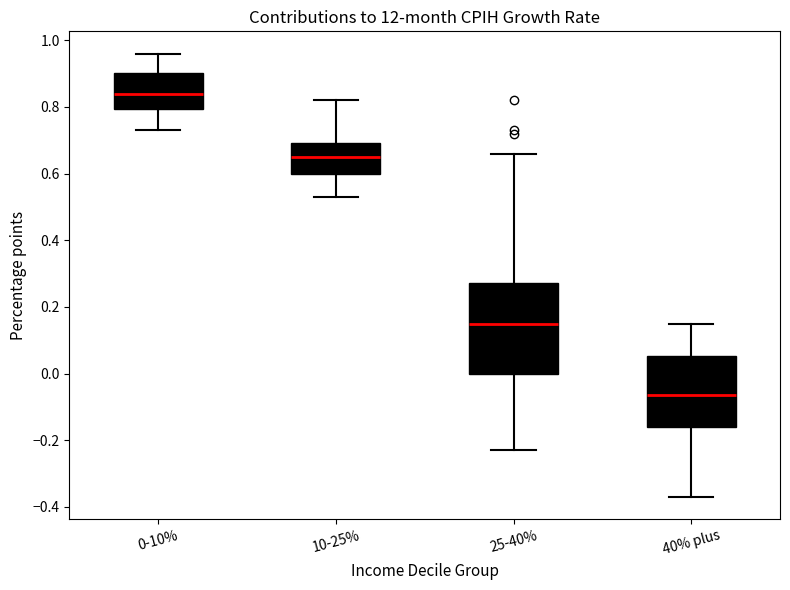

Reading left to right, transcribe this box plot: for each box, give where its median line is, the range the box spans, and where its two whiskers end, as read against the y-axis. The values are not printed on the chart, so give them approximately, as read against the axis.

0-10%: median 0.84, box 0.80 to 0.90, whiskers 0.74 to 0.96
10-25%: median 0.66, box 0.60 to 0.70, whiskers 0.54 to 0.82
25-40%: median 0.16, box 0.00 to 0.28, whiskers -0.22 to 0.66
40% plus: median -0.06, box -0.16 to 0.06, whiskers -0.36 to 0.16